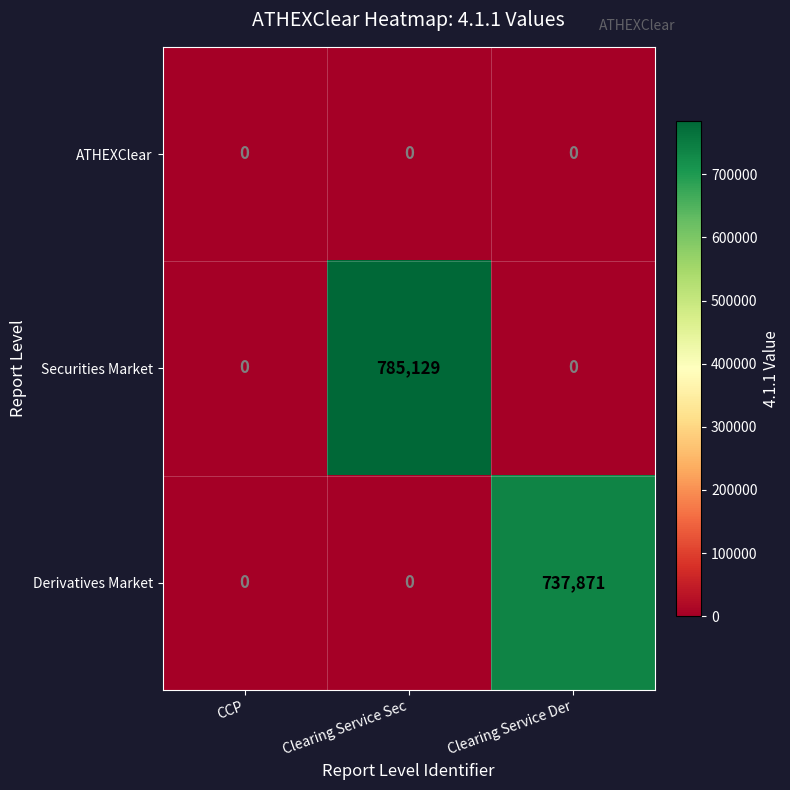

Rank the series by their maximum value, from lowest to highest.

ATHEXClear, Derivatives Market, Securities Market